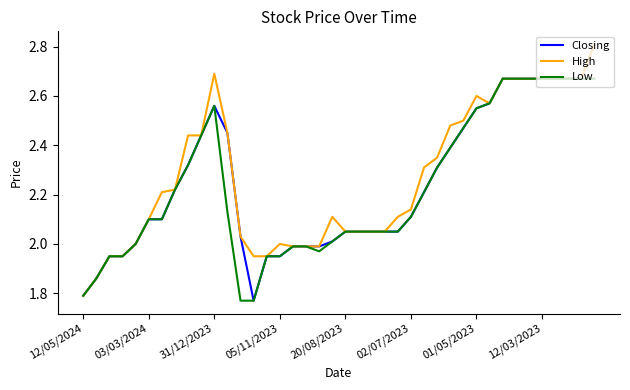

Which series has the widest spread of values?

Closing